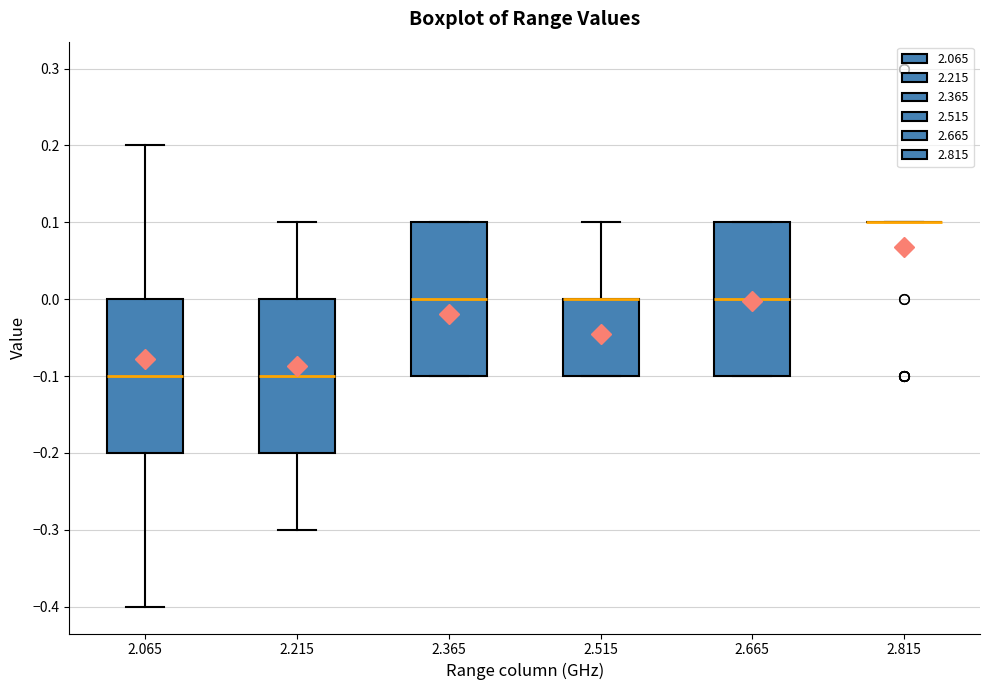

Where is the upper edge of the box at x = 2.365 on the y-axis? The values are not printed on the chart, so give them approximately, as read against the axis.

0.1